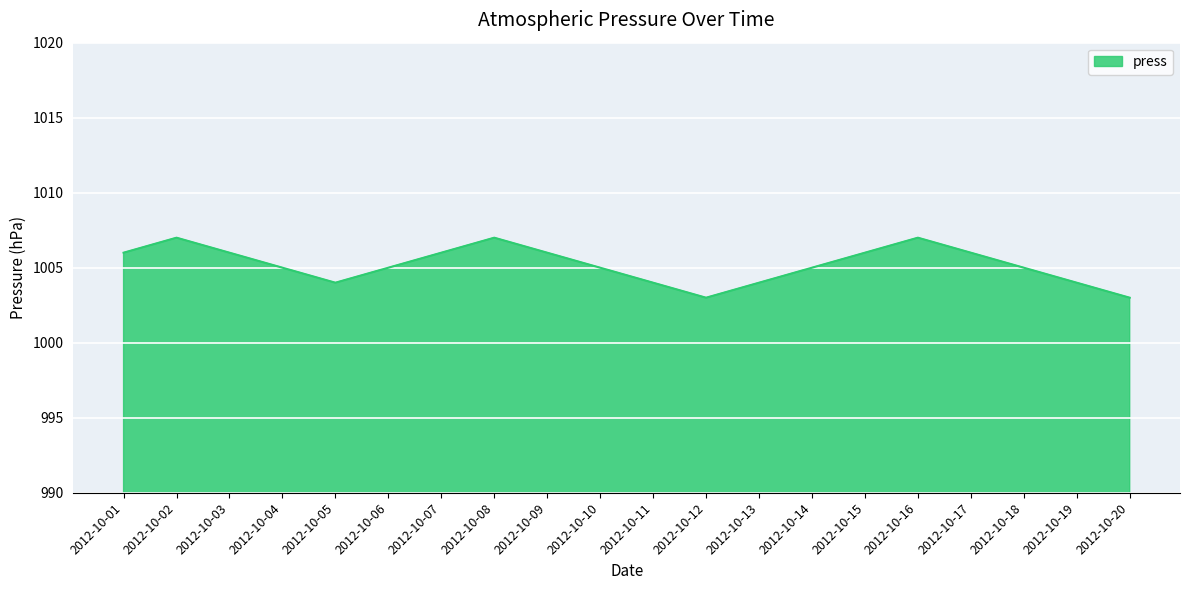

Does the chart display data point markers on the line(s)?

No